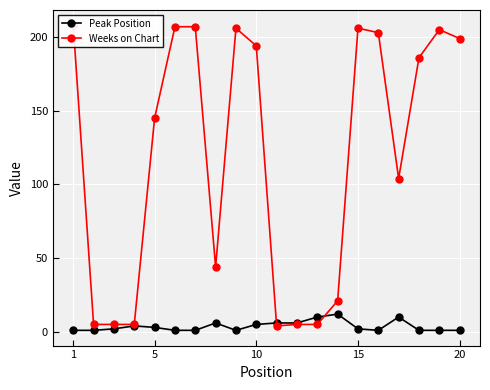

What is the average value of the Weeks on Chart series?

118